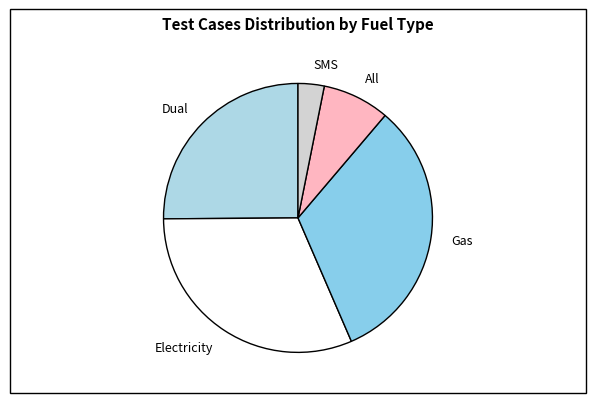

Between Dual and Electricity, which is larger?

Electricity